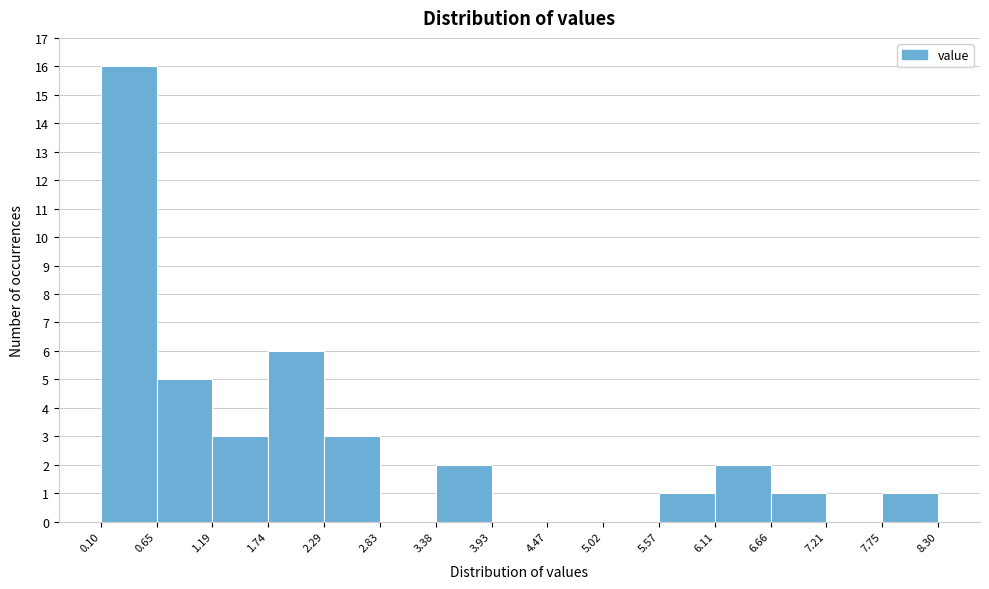

Reading left to right, list every bar in this chart as the range it spans on the x-axis followed by its height. The values are not printed on the chart, so give them approximately, as read against the axis.

0.10 to 0.65: 16
0.65 to 1.19: 5
1.19 to 1.74: 3
1.74 to 2.29: 6
2.29 to 2.83: 3
2.83 to 3.38: 0
3.38 to 3.93: 2
3.93 to 4.47: 0
4.47 to 5.02: 0
5.02 to 5.57: 0
5.57 to 6.11: 1
6.11 to 6.66: 2
6.66 to 7.21: 1
7.21 to 7.75: 0
7.75 to 8.30: 1